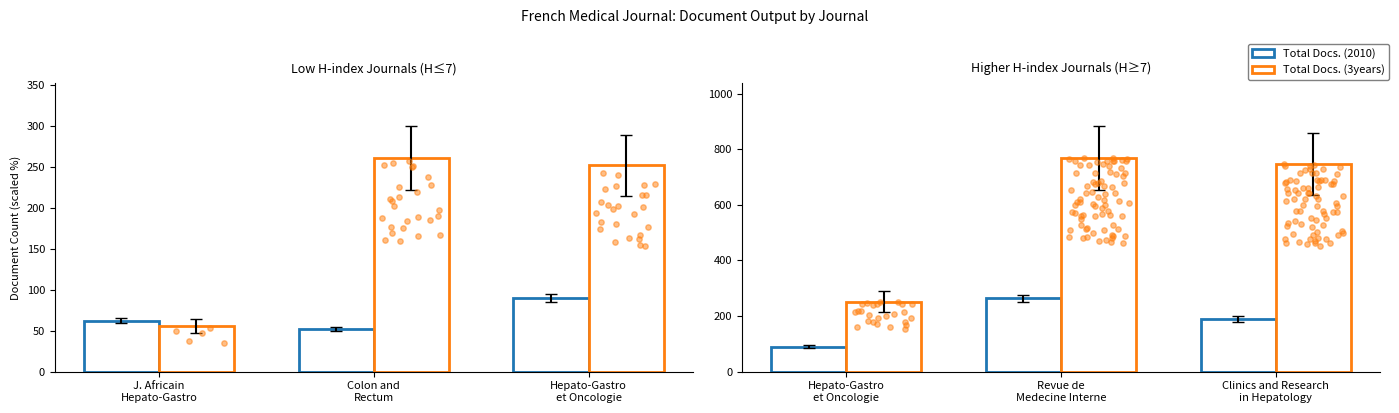

What are all the series names shown in the legend?

Total Docs. (2010), Total Docs. (3years)